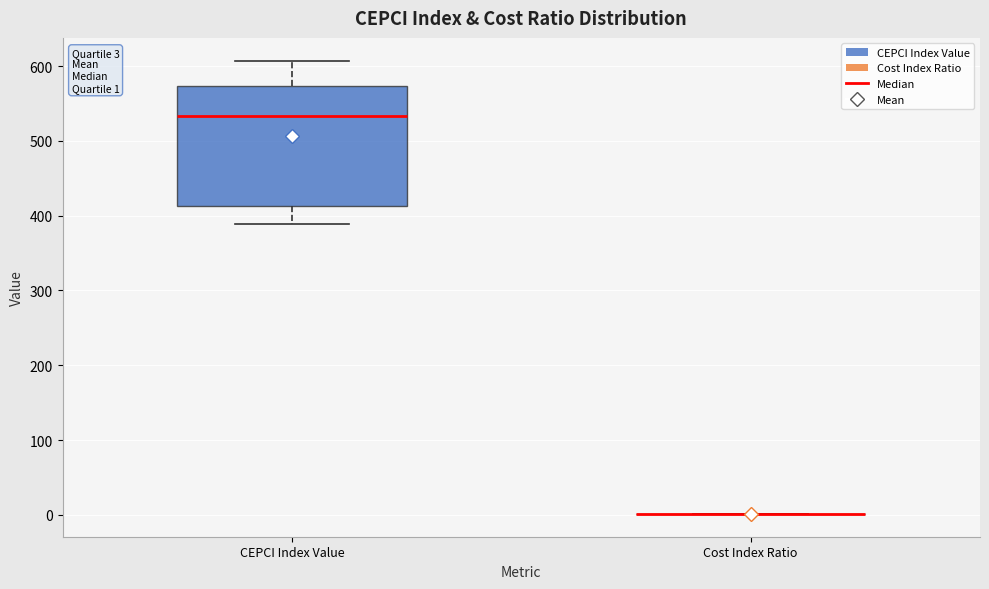

Comparing the boxes themselves (not the whiskers), which one is the tallest?

CEPCI Index Value